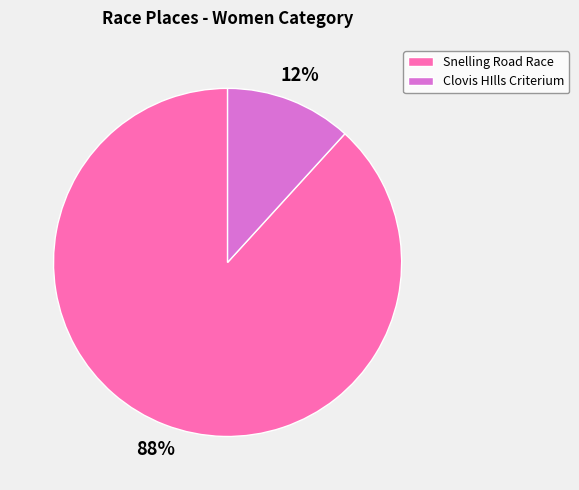

Is it true that Snelling Road Race is 97% of the pie?

False